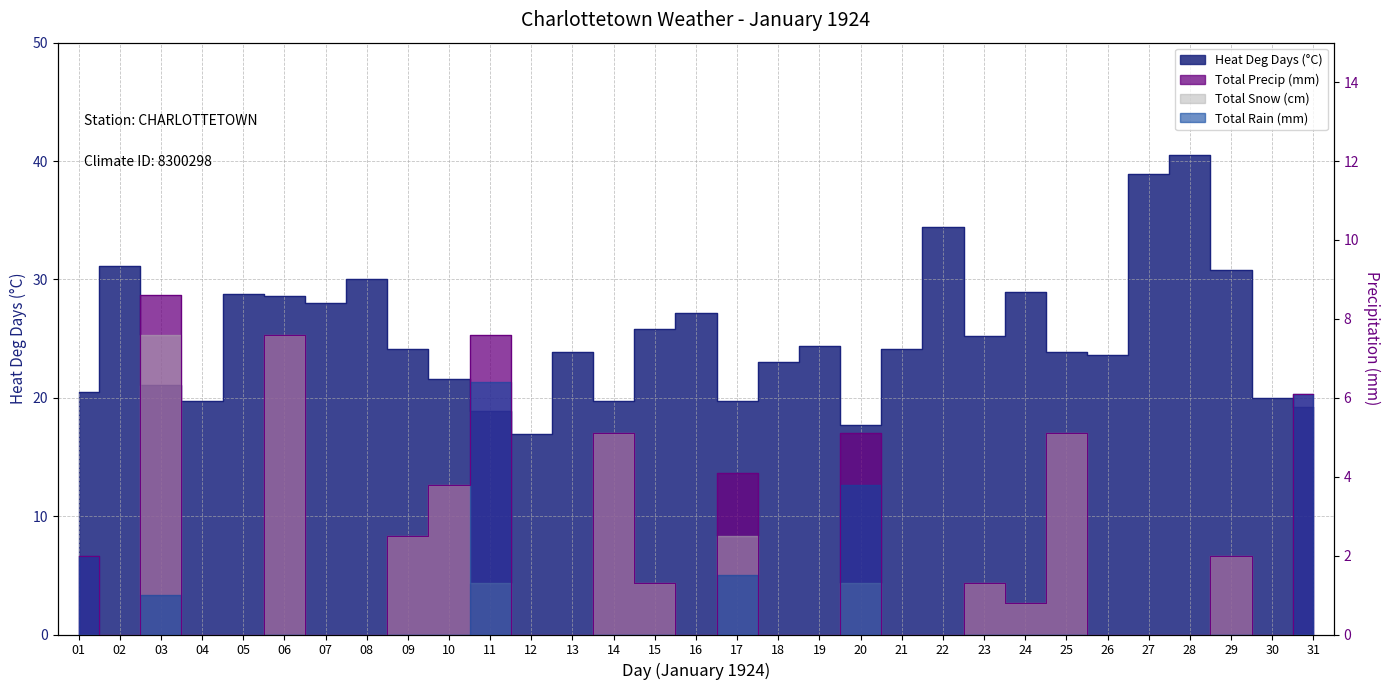

Which category has the highest value in the Total Precip (mm) series?

03